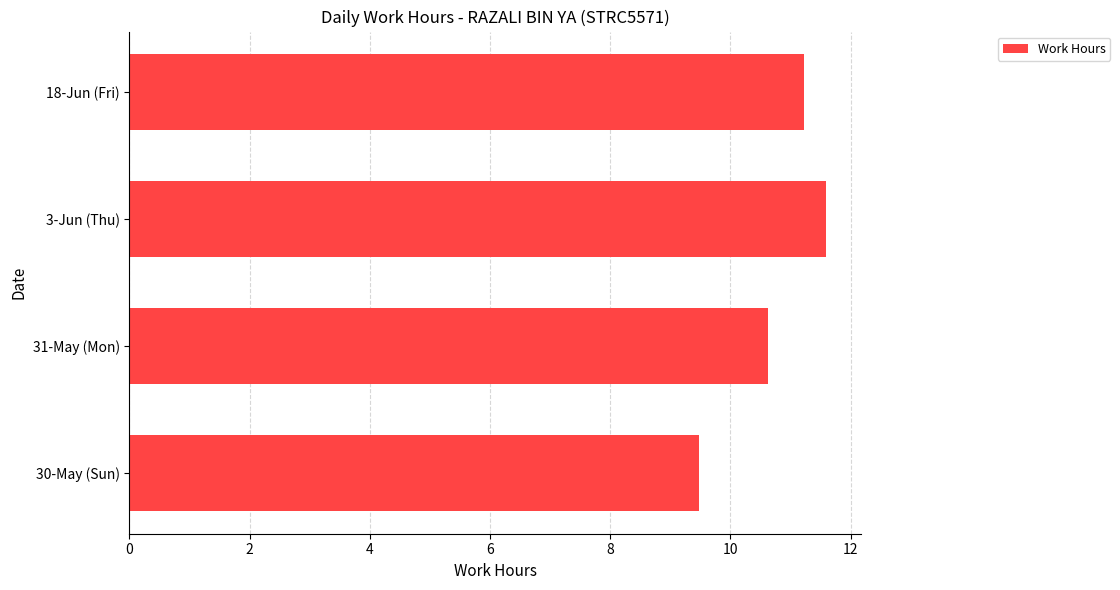

What is the difference between the maximum and minimum values?

2.1